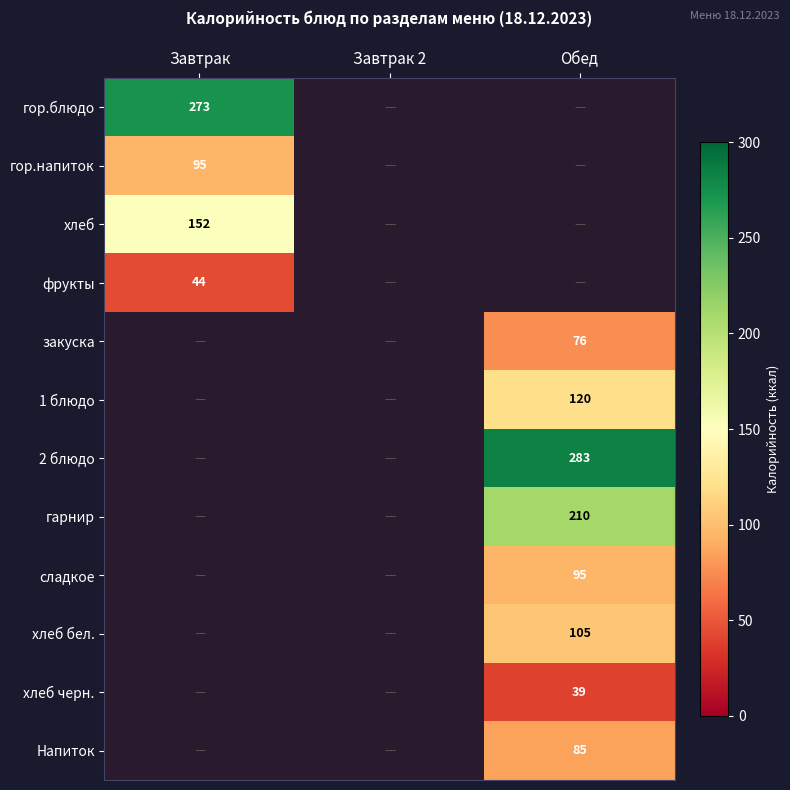

True or false: гор.блюдо has a value of 184 at Завтрак.

False